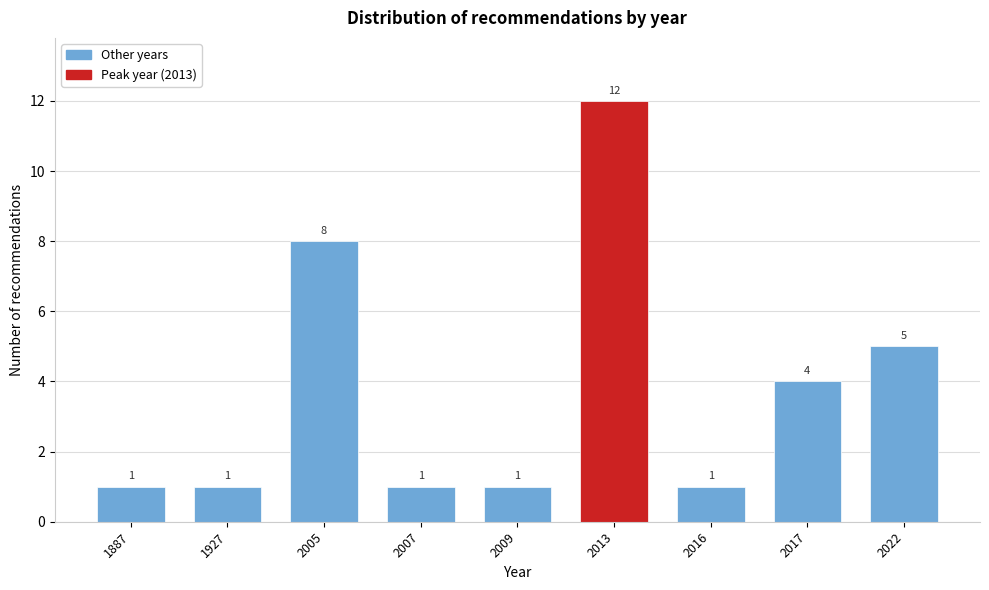

Reading left to right, what are all the values shown in this chart?

1887=1	1927=1	2005=8	2007=1	2009=1	2013=12	2016=1	2017=4	2022=5